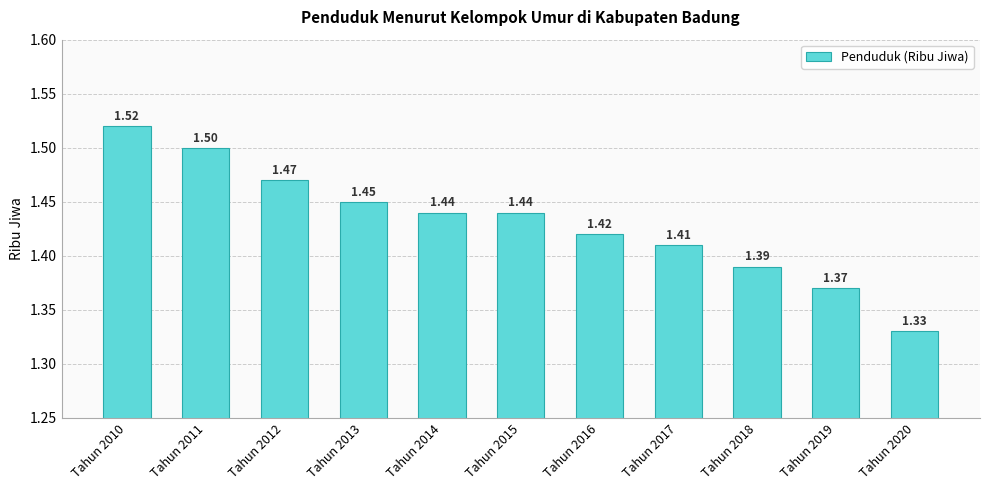

What is the sum of all values?

15.7